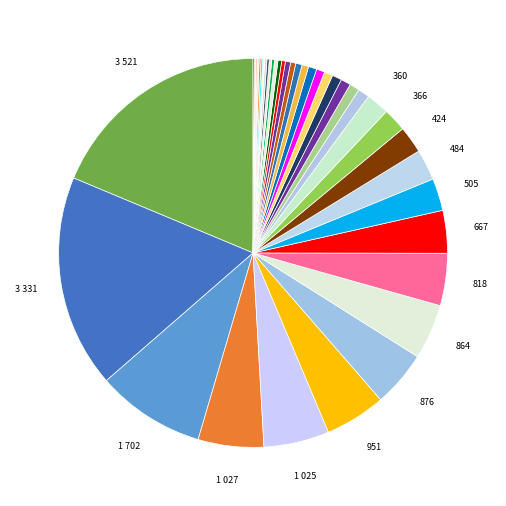

How many slices are in this pie chart?

40